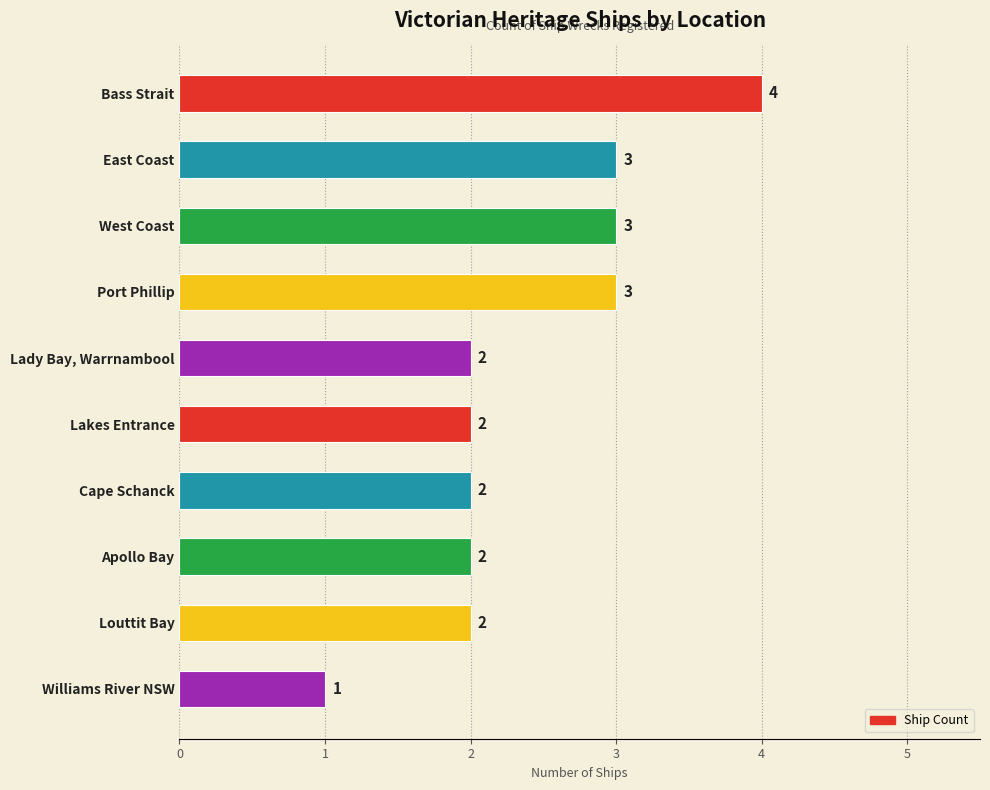

What position from the bottom is Apollo Bay?

3